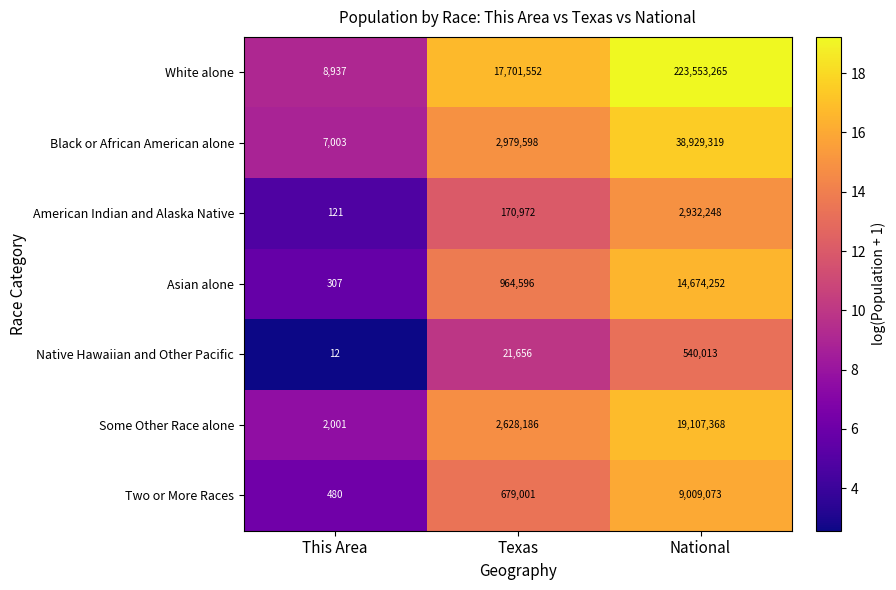

What is the minimum value shown in the chart?

12